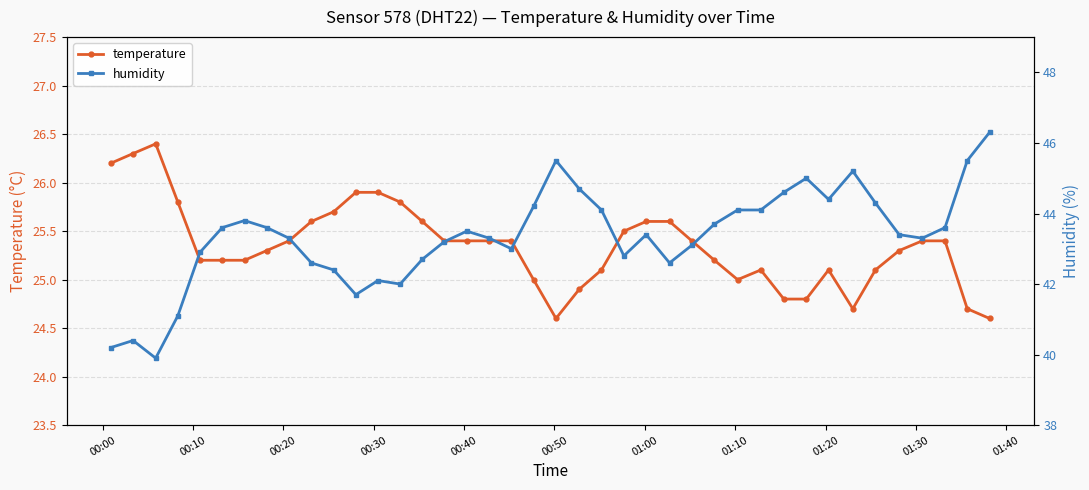

What is the maximum value for temperature?

26.4